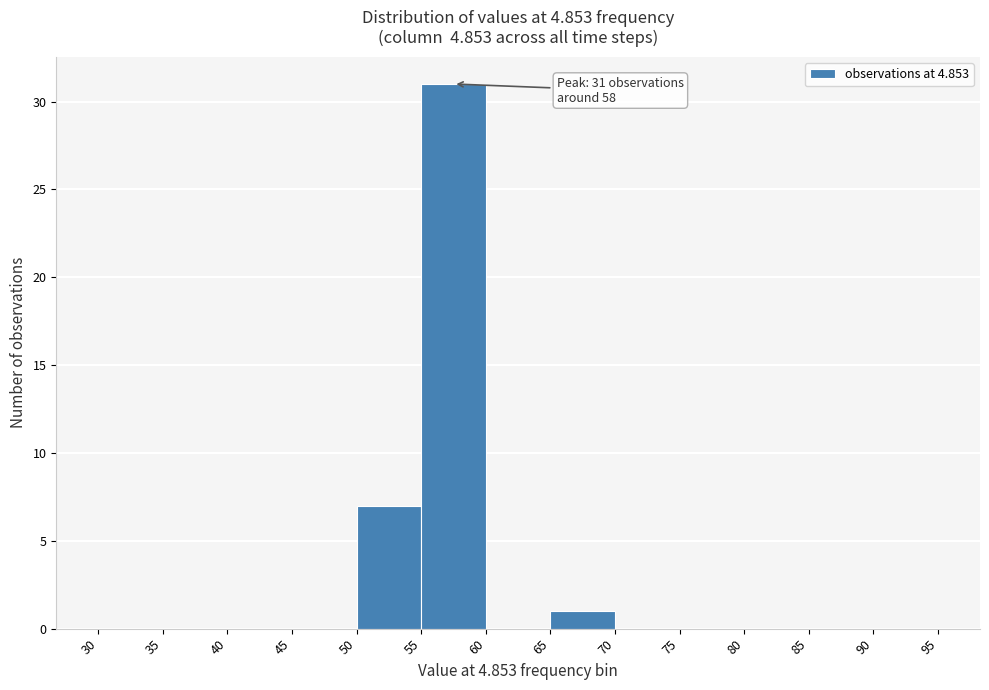

Over which range of the x-axis is the bar tallest?

55 to 60